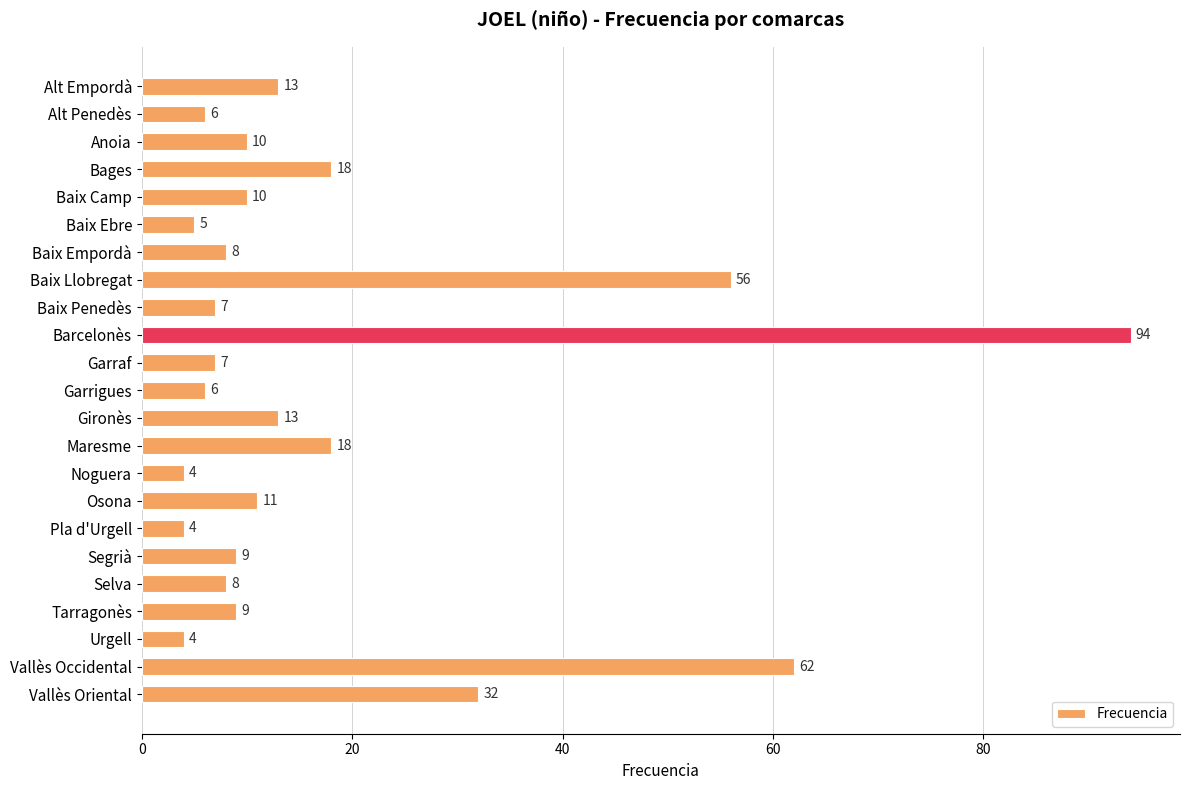

Reading top to bottom, list all the values displayed in this chart.

13	6	10	18	10	5	8	56	7	94	7	6	13	18	4	11	4	9	8	9	4	62	32